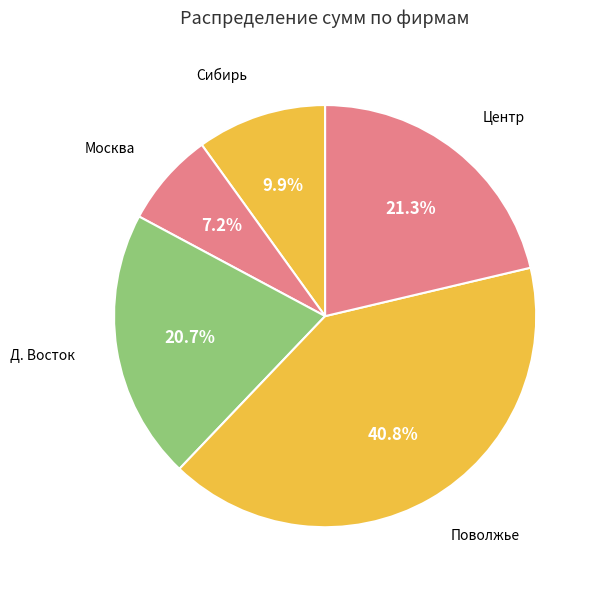

How many segments does this pie chart have?

5